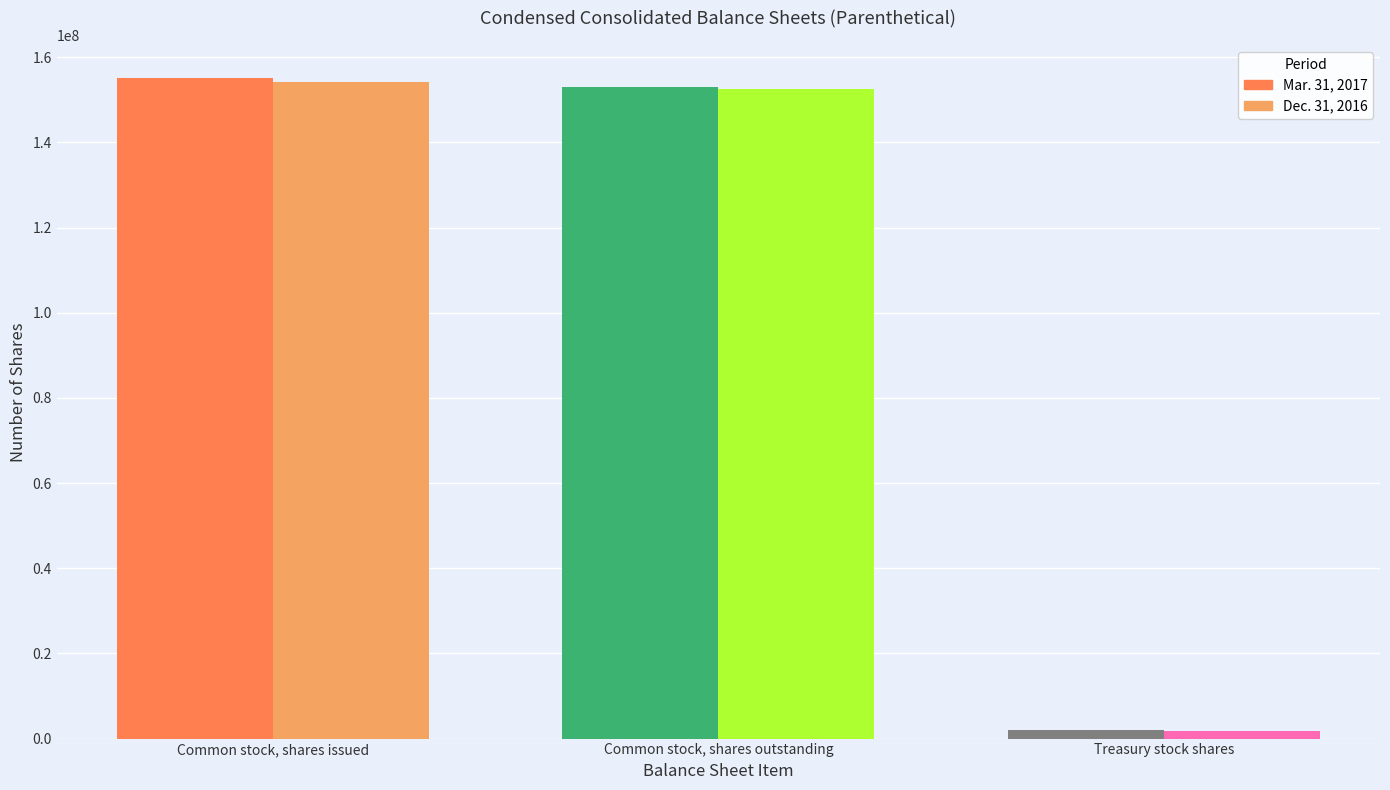

What is the difference between the second highest and minimum values in the Dec. 31, 2016 series?

150669747